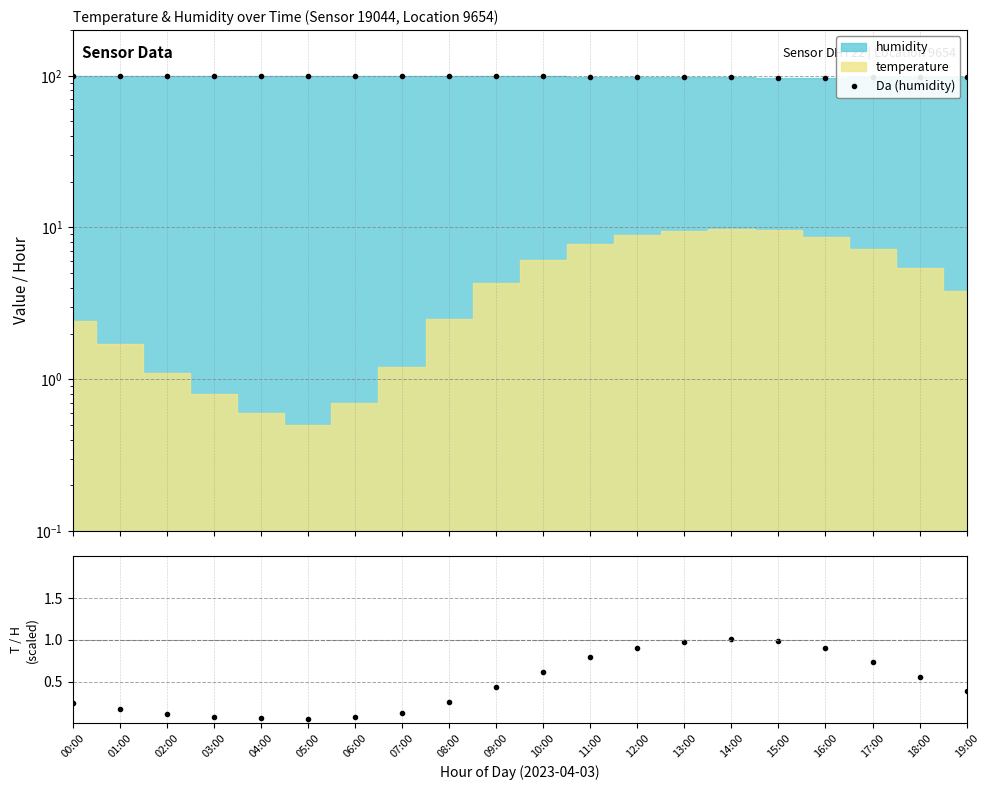

What is the maximum value for Temp/Humidity (scaled)?

1.0